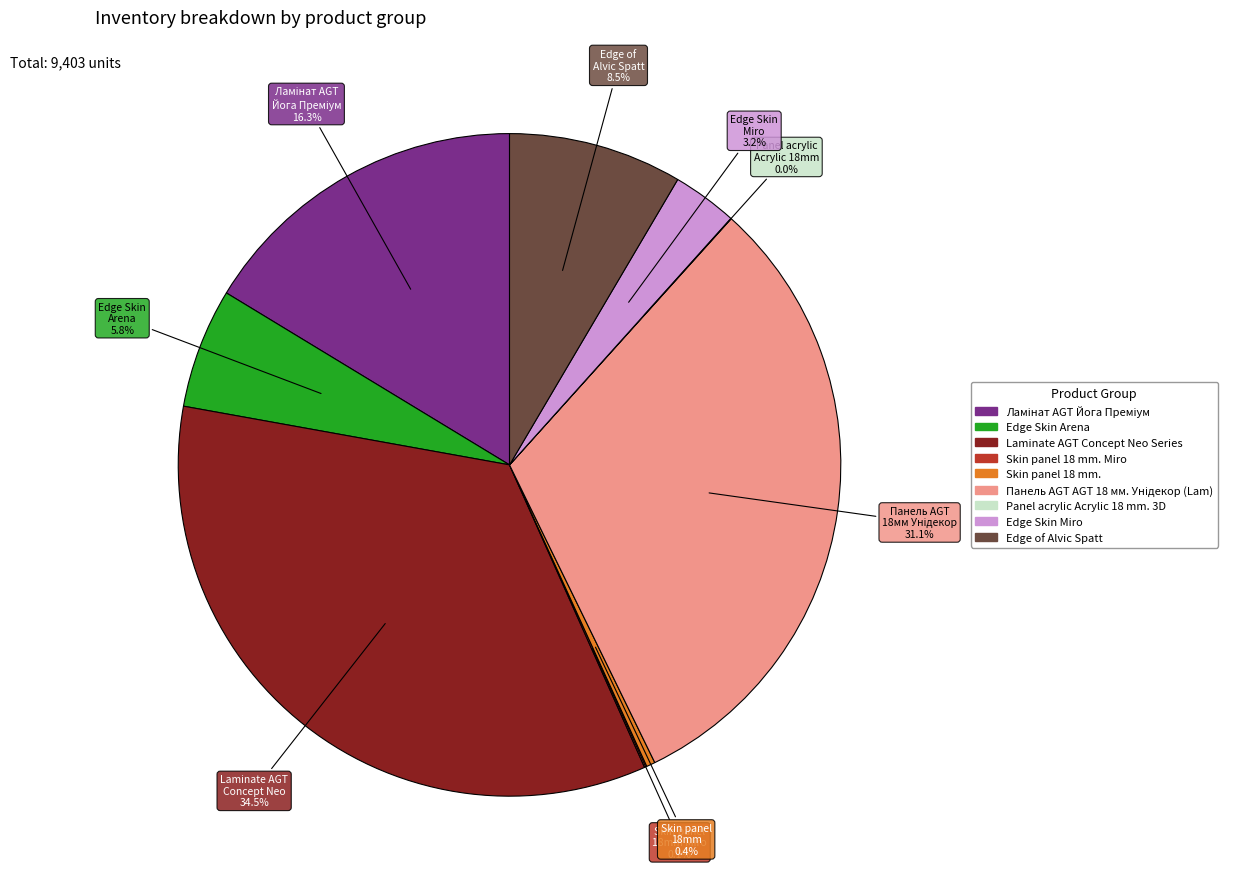

To the nearest percent, what is the average slice percentage?

11%